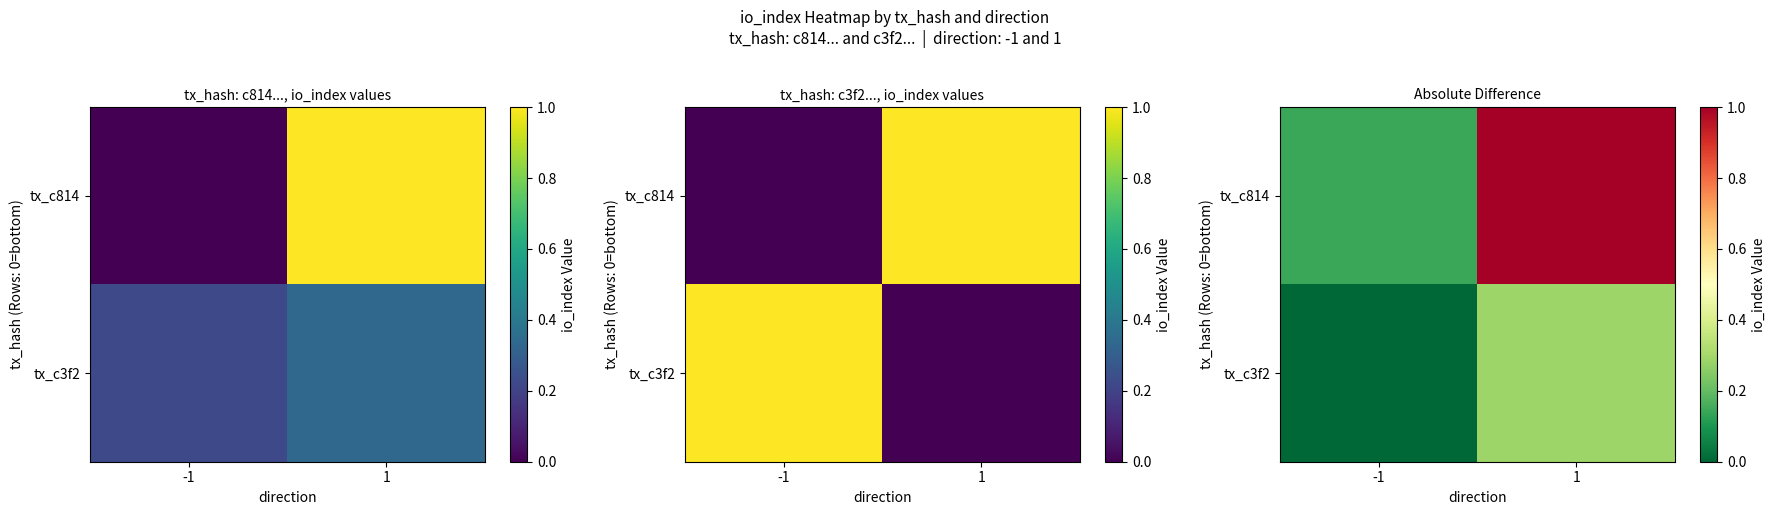

The tx_c814 series shows 1.0 at 1. True or false?

True